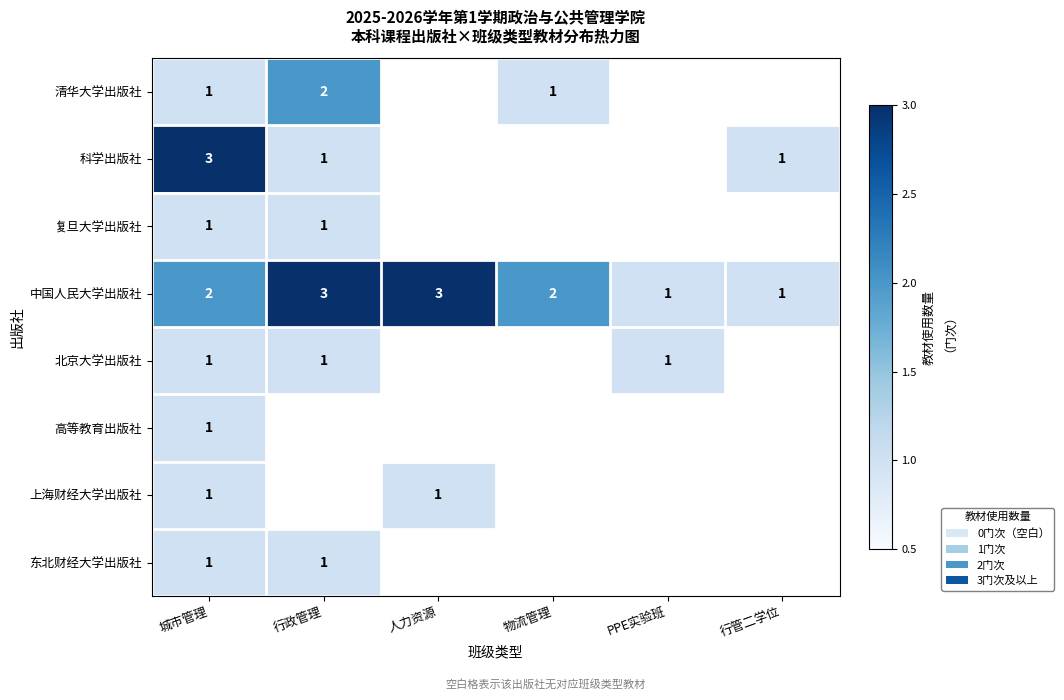

What is the sum of the 中国人民大学出版社 values at 城市管理 and 人力资源?

5